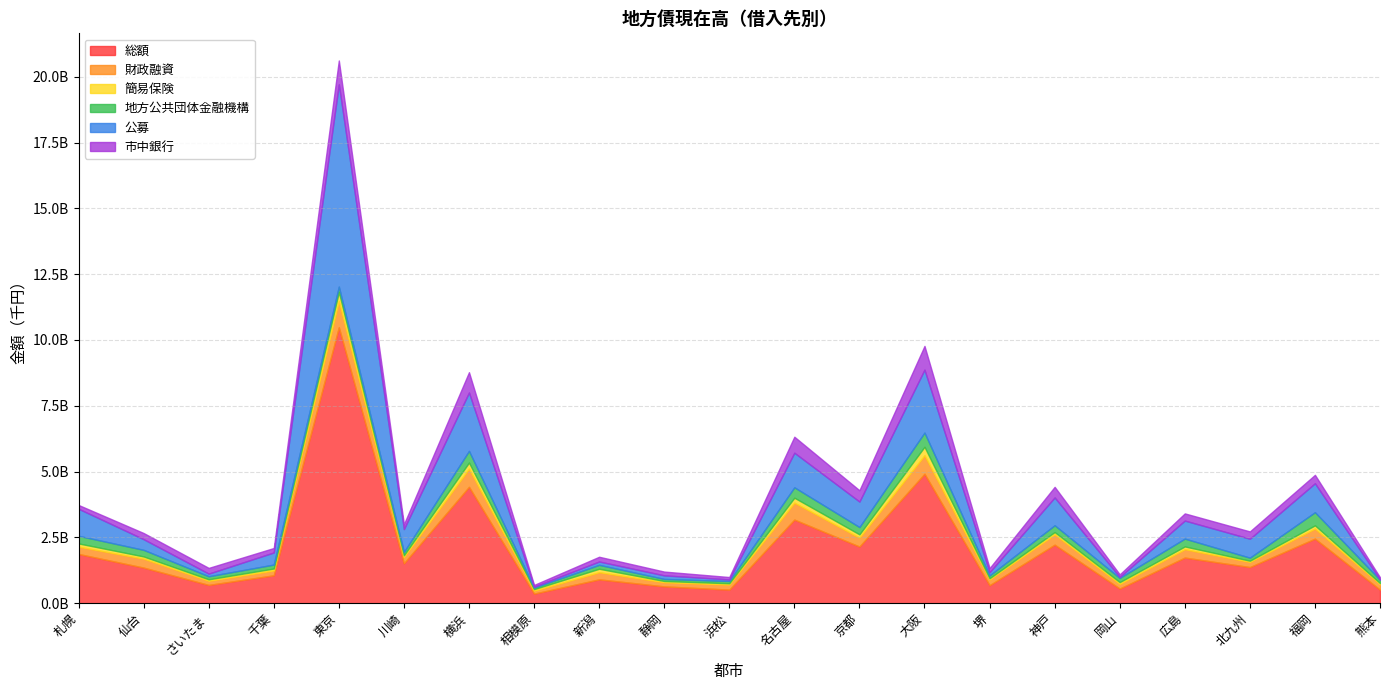

At 千葉, list the series in order from largest to smallest.

総額, 公募, 財政融資, 市中銀行, 地方公共団体金融機構, 簡易保険